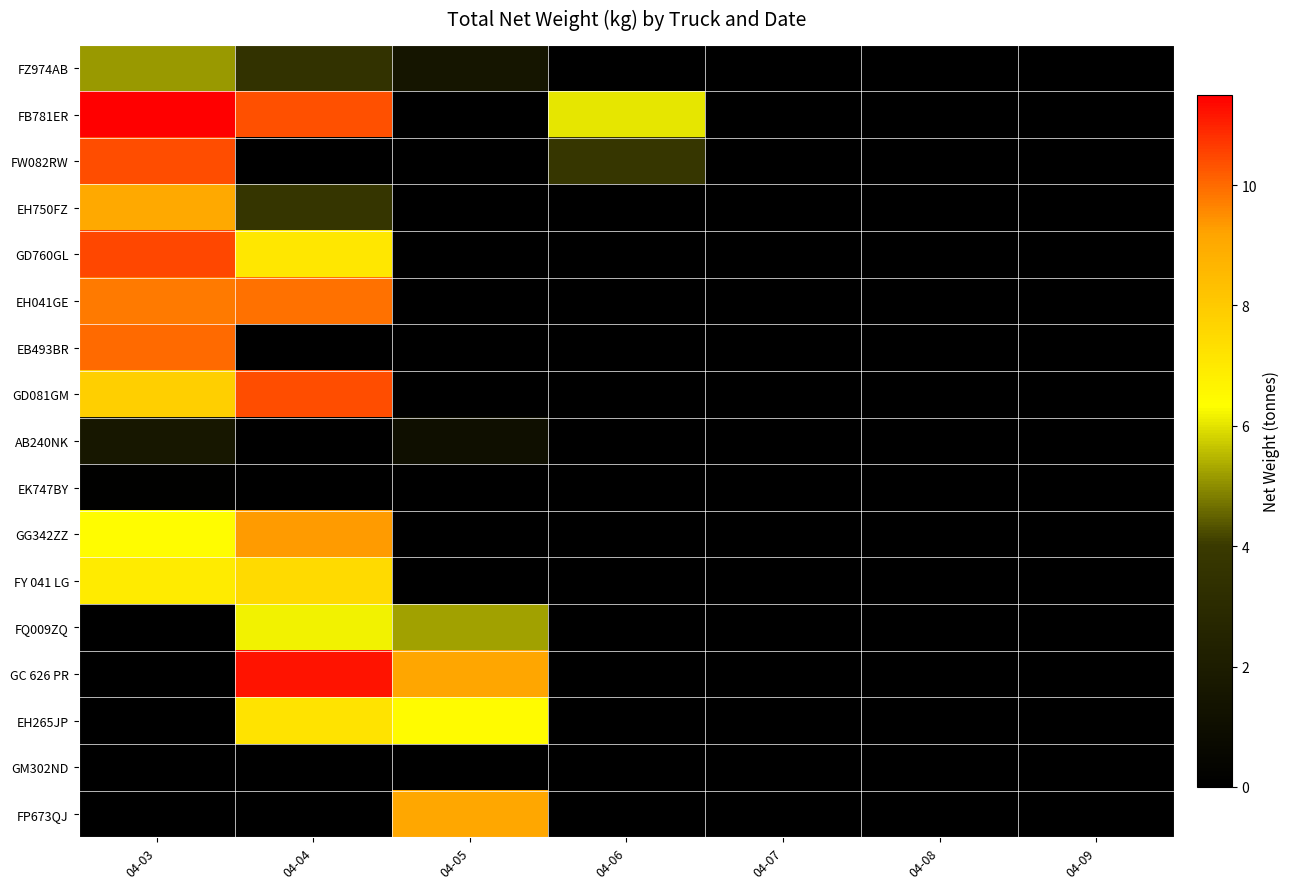

Between 04-04 and 04-08, which is larger?

04-04